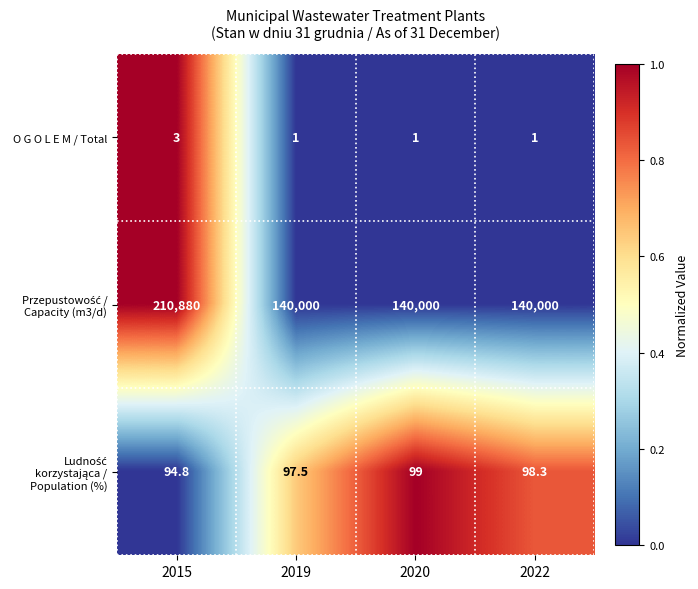

At which category is the sum across all series the highest?

2015